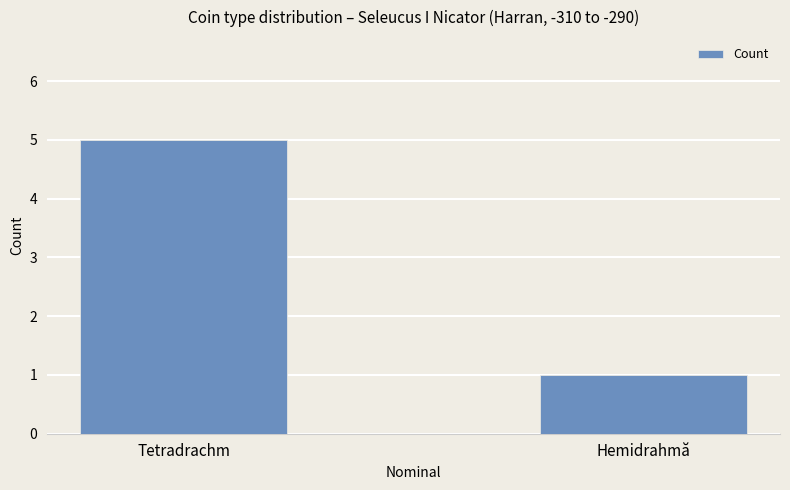

Does the chart contain any negative values?

No